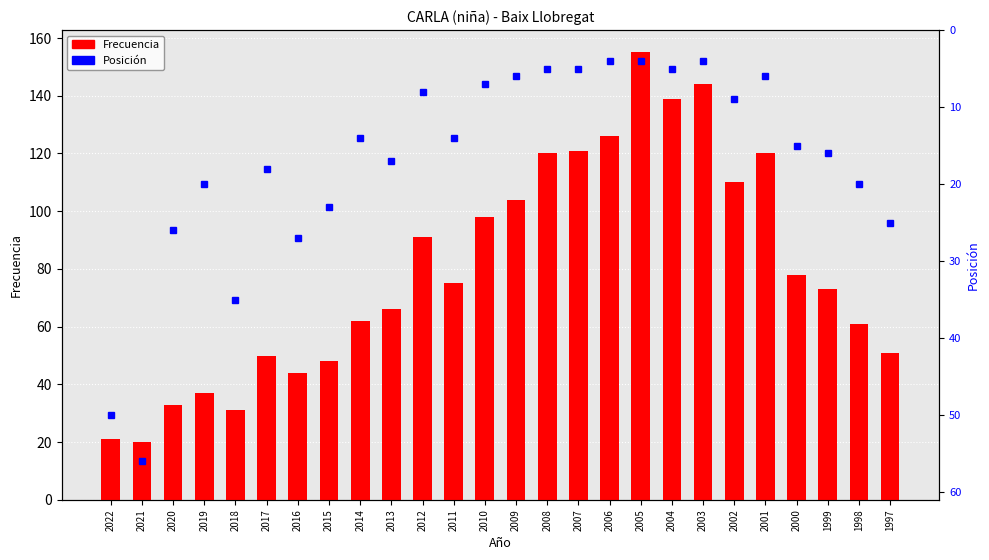

Does the chart contain stacked bars?

No